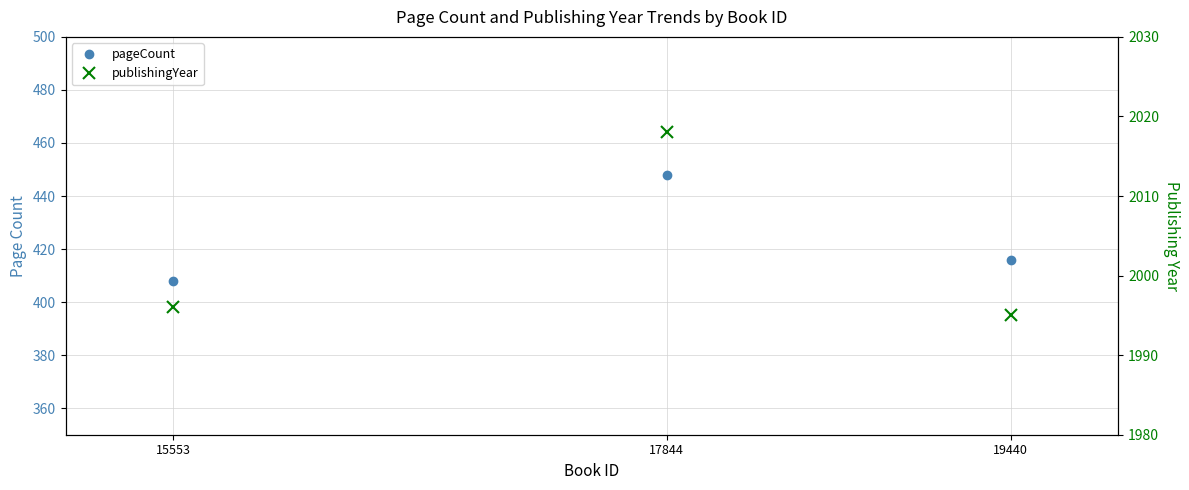

What is the sum of all publishingYear values?

6009